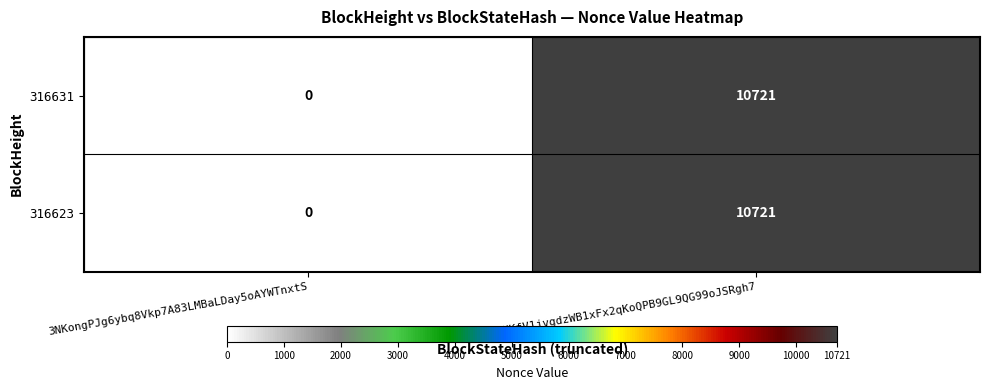

How many series are shown in this chart?

2